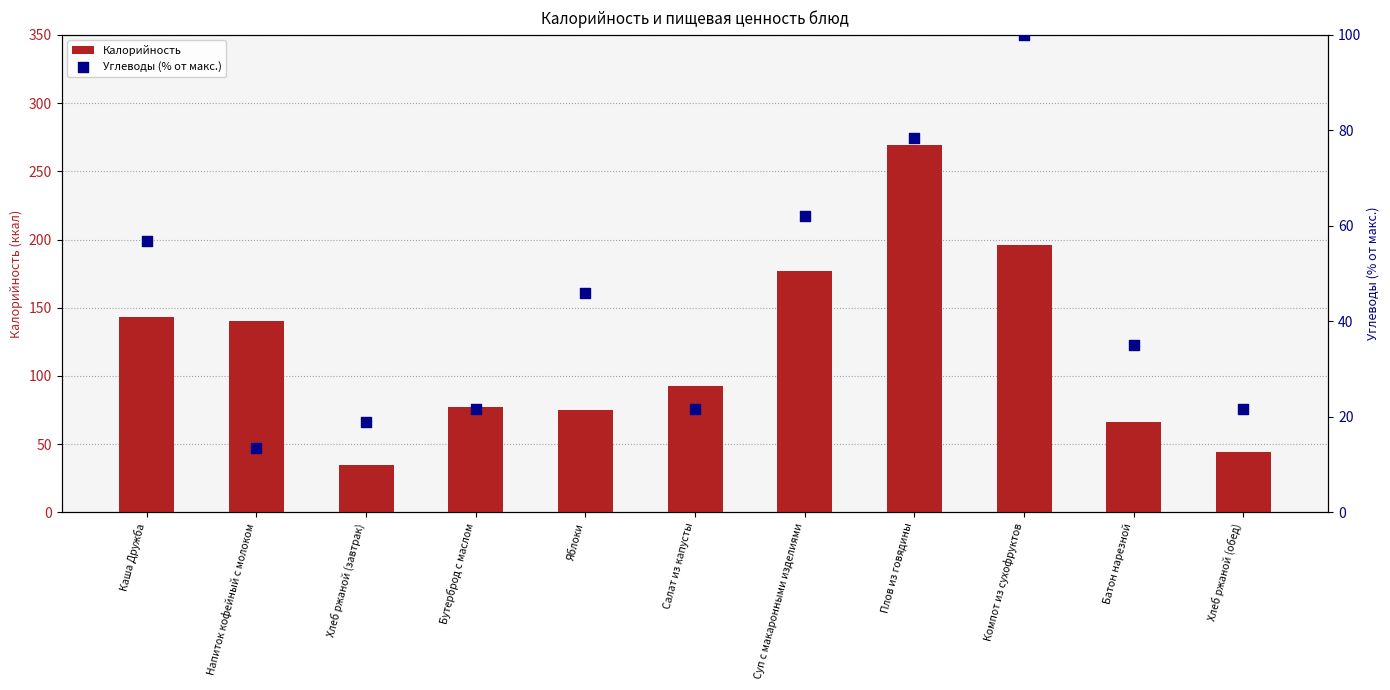

At how many categories does at least one series exceed 99?

5